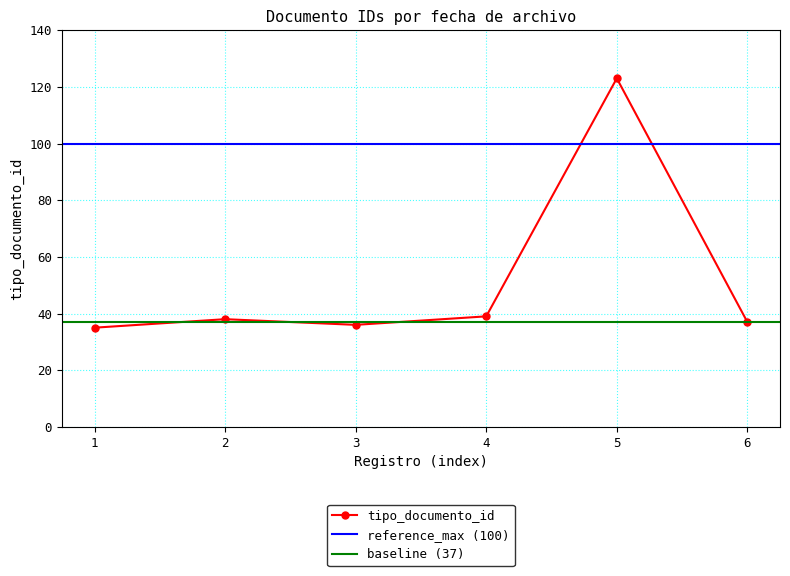

Is this an area chart (filled region under the line)?

No